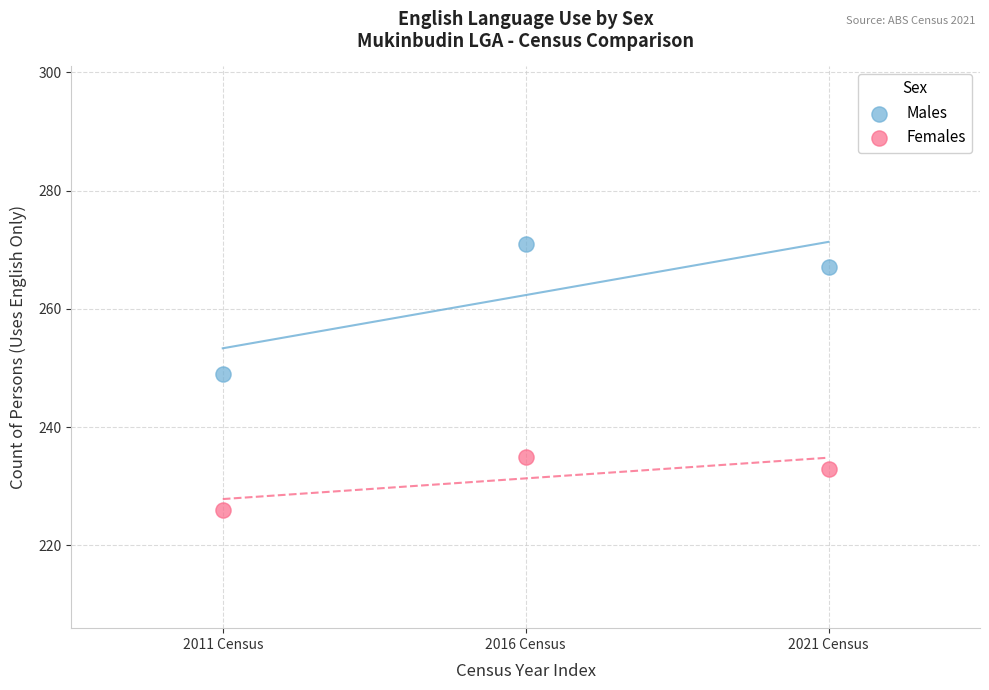

Across all series, what Y value is closest to 248?

249